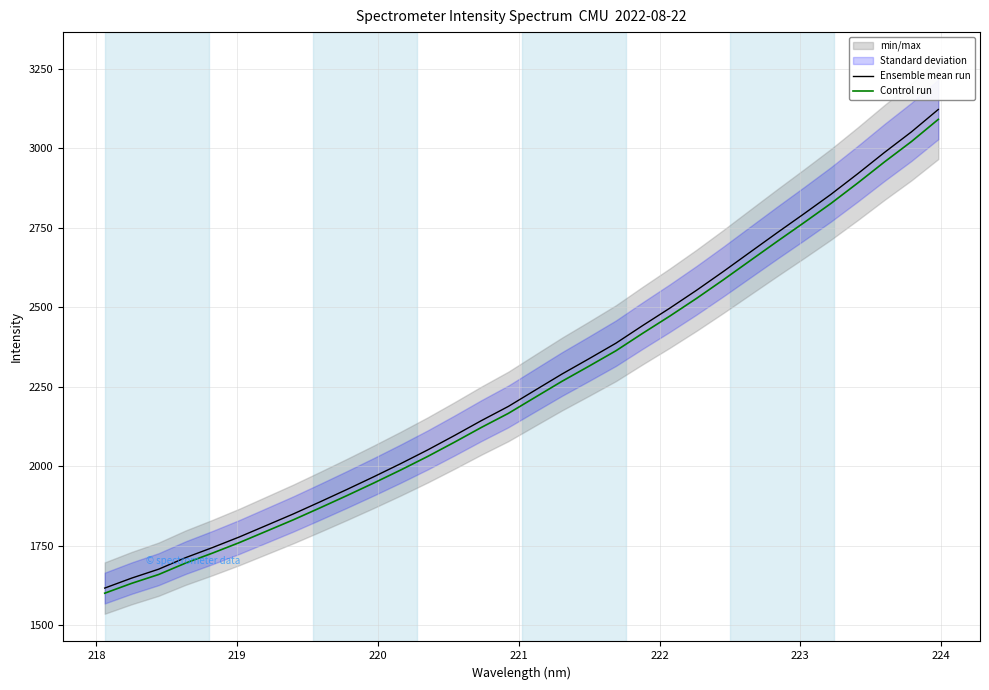

What is the lowest value of the Control run series?

1600.0